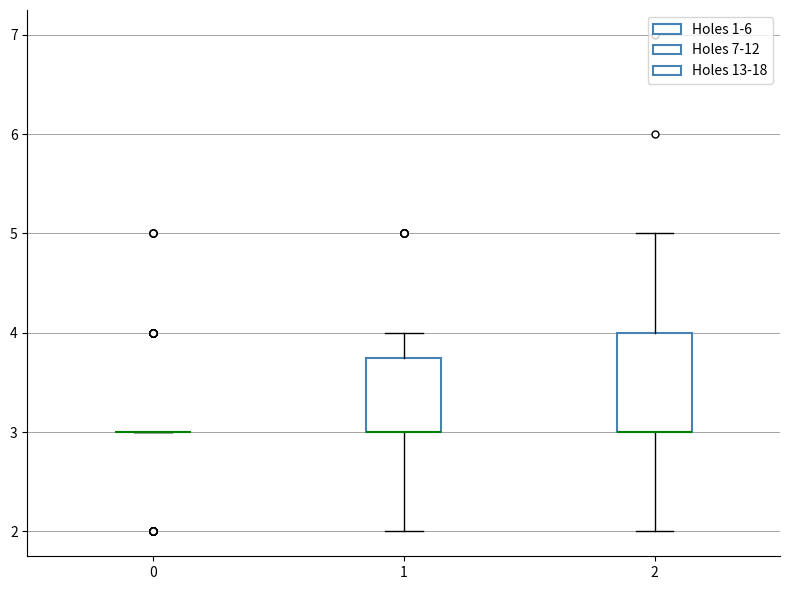

Reading left to right, read every box against the y-axis: the position of its median line, the range the box covers, and the ends of its whiskers. The values are not printed on the chart, so give them approximately, as read against the axis.

0: box collapsed to a line at 3.0, whiskers 3.0 to 3.0
1: median 3.0 (drawn on the box's lower edge), box 3.0 to 3.8, whiskers 2.0 to 4.0
2: median 3.0 (drawn on the box's lower edge), box 3.0 to 4.0, whiskers 2.0 to 5.0